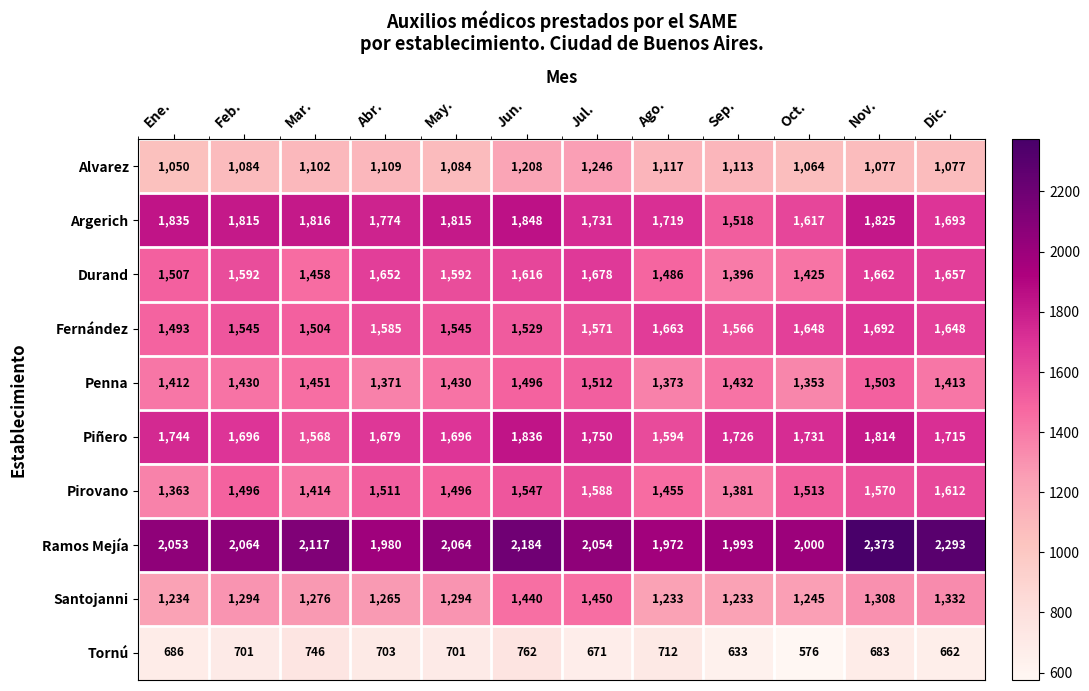

What is the spread (max minus min) of values at Nov.?

1690